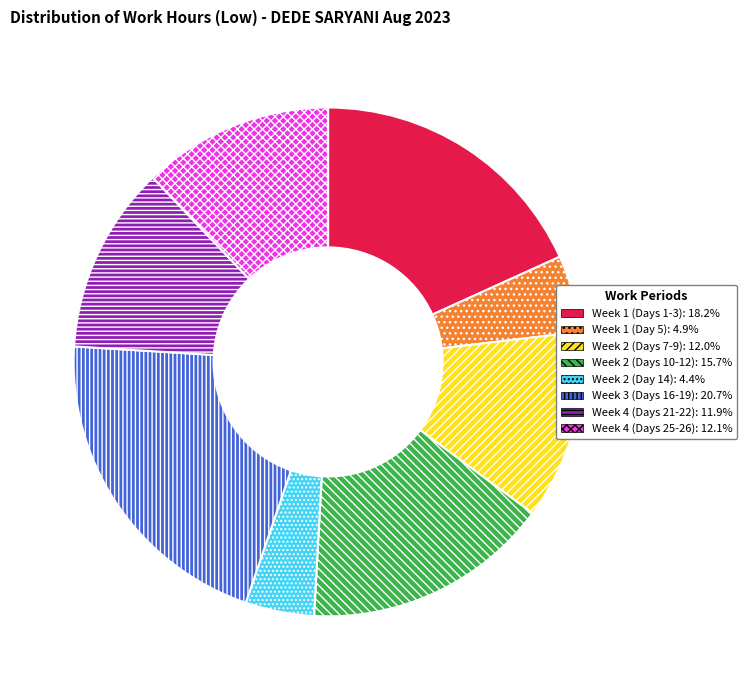

Is there a majority slice in this chart?

No